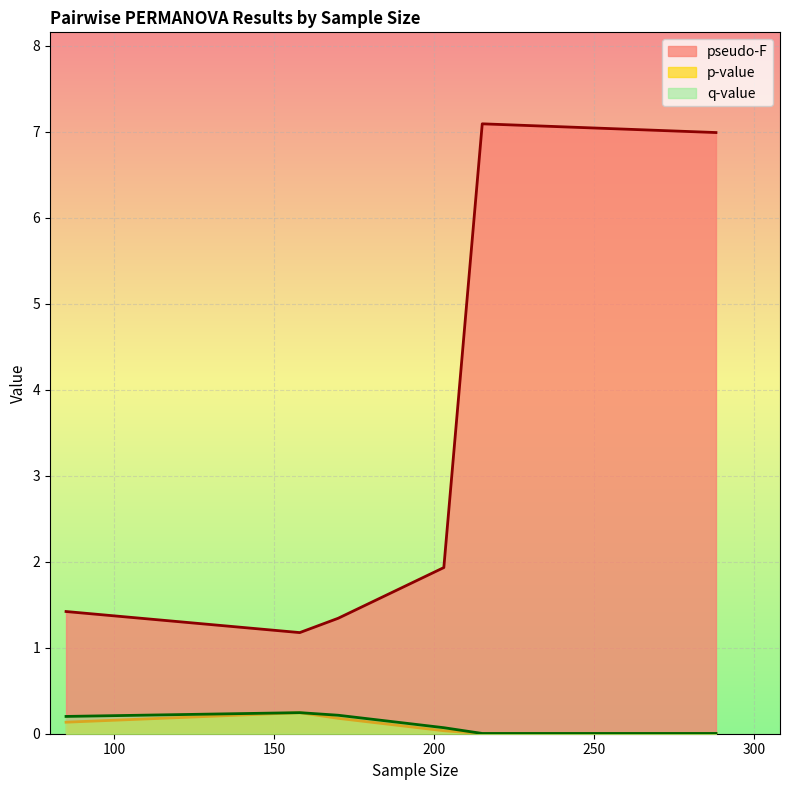

Reading left to right, list all the values displayed in this chart.

pseudo-F: 85=1.4	158=1.2	170=1.3	203=1.9	215=7.1	288=7.0
p-value: 85=0.1	158=0.2	170=0.2	203=0.0	215=0.0	288=0.0
q-value: 85=0.2	158=0.2	170=0.2	203=0.1	215=0.0	288=0.0